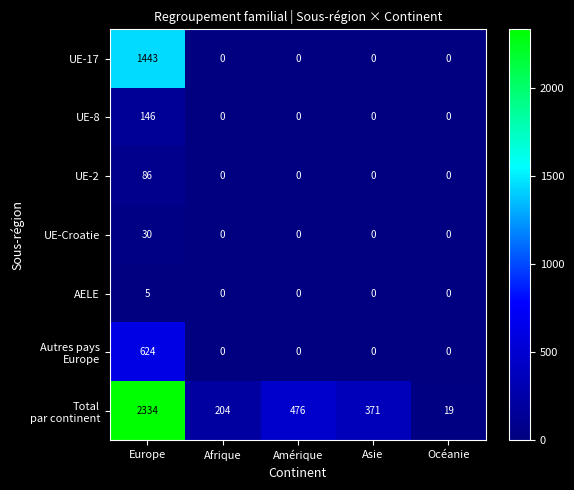

What is the total value across all series at Europe?

4668